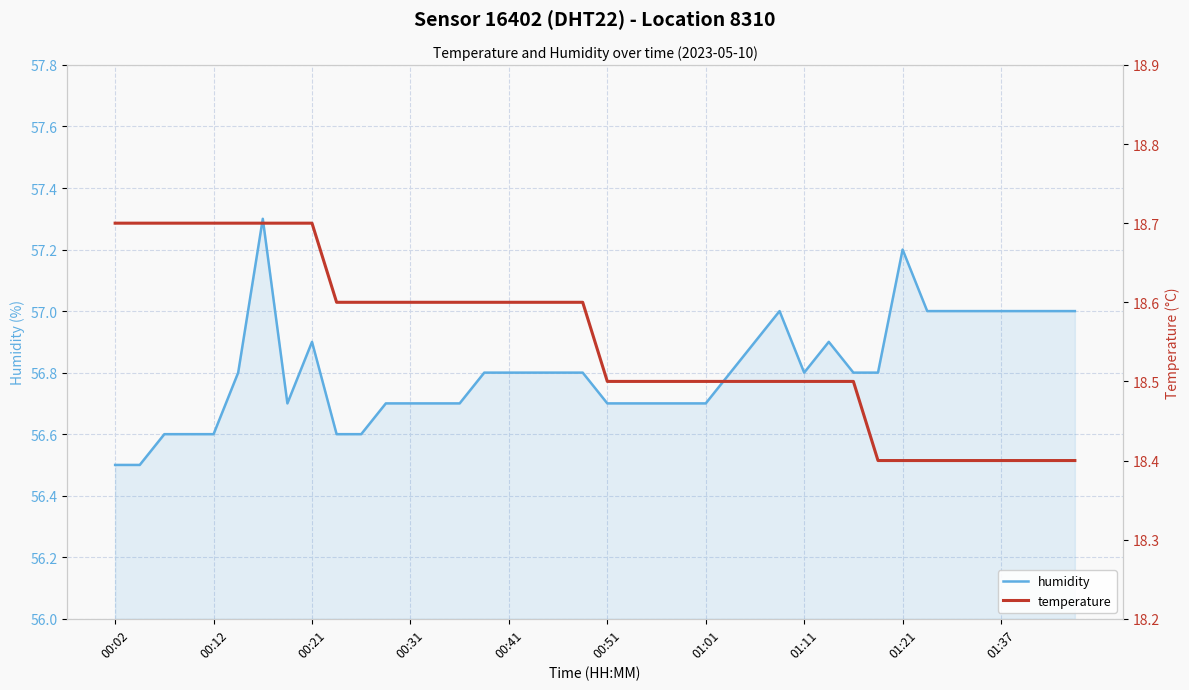

What is the highest value of the humidity series?

57.3